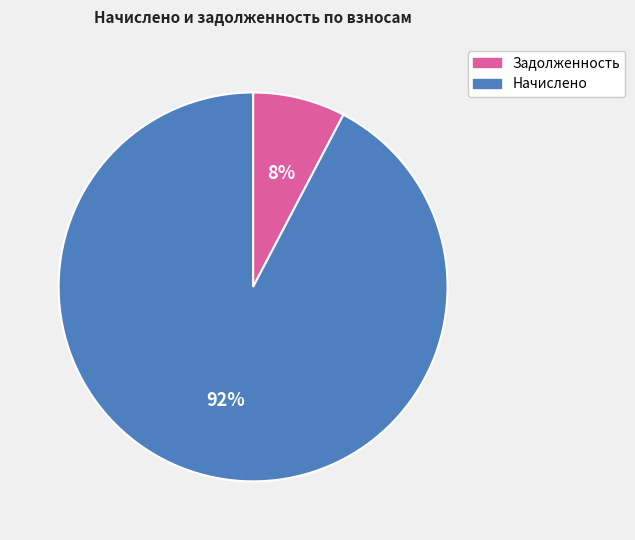

Is it true that Начислено is 99% of the pie?

False